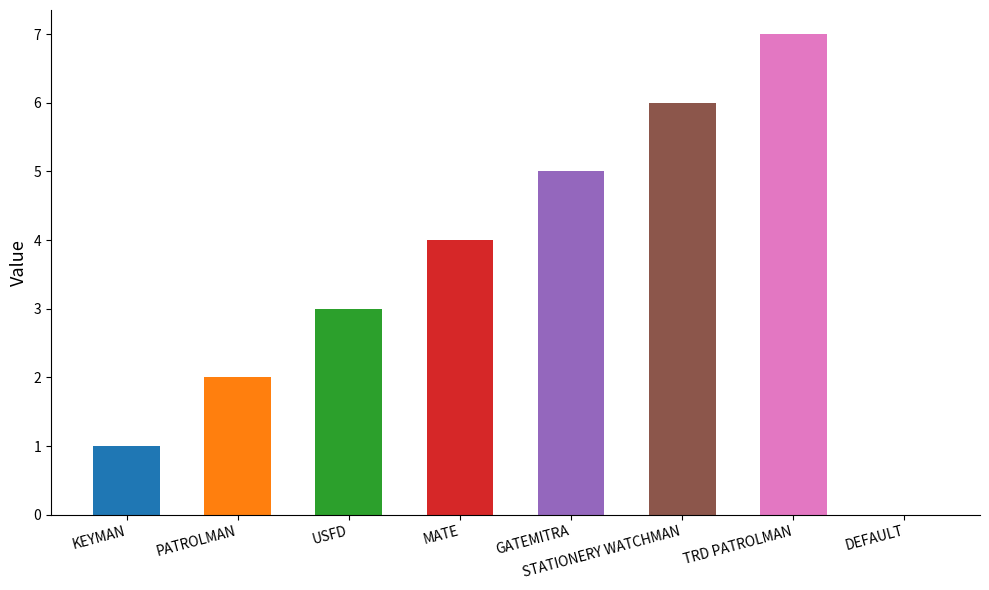

What is the label of the 3rd bar from the right?

STATIONERY WATCHMAN